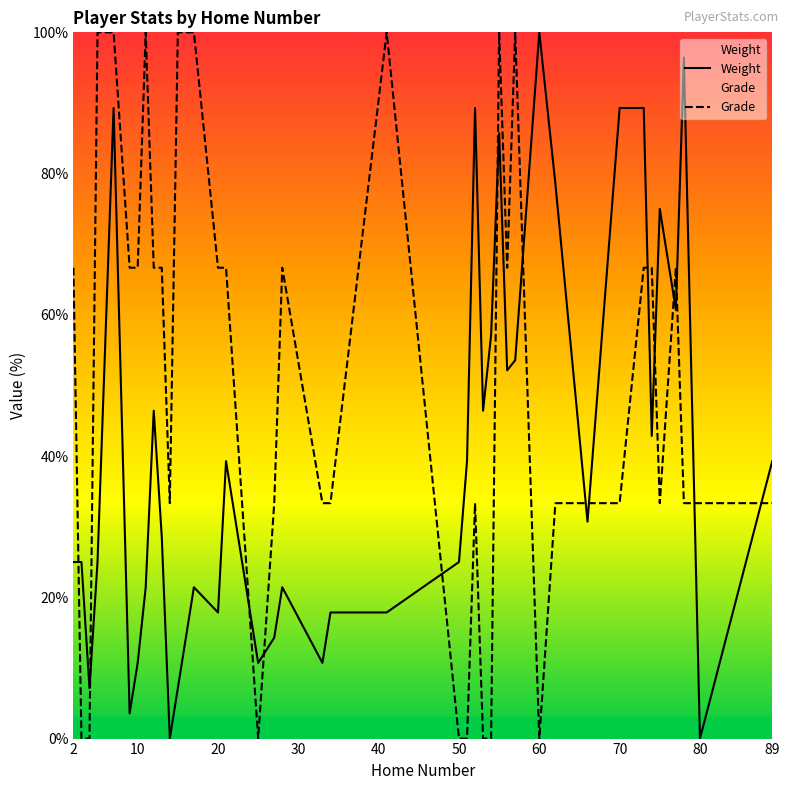

Which series has the largest total across all categories?

Grade